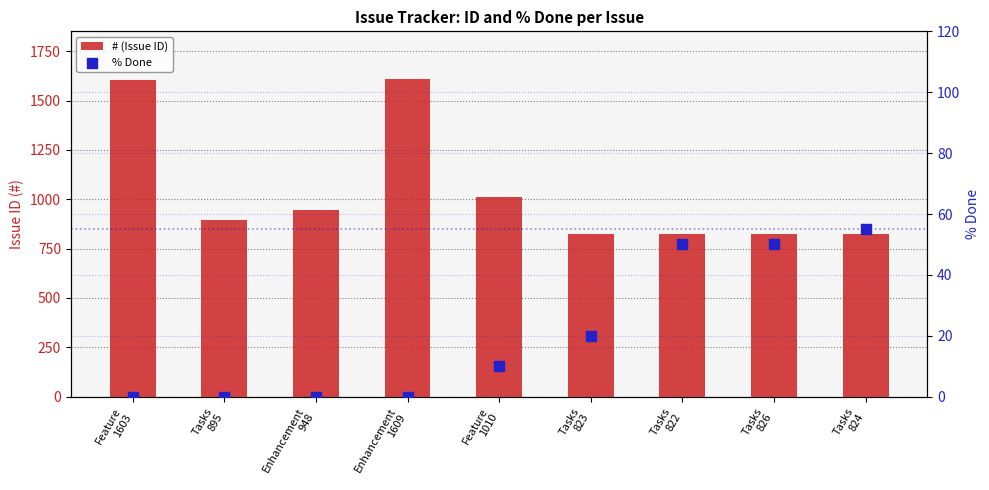

What is the total value across all series at Enhancement
1609?

1609